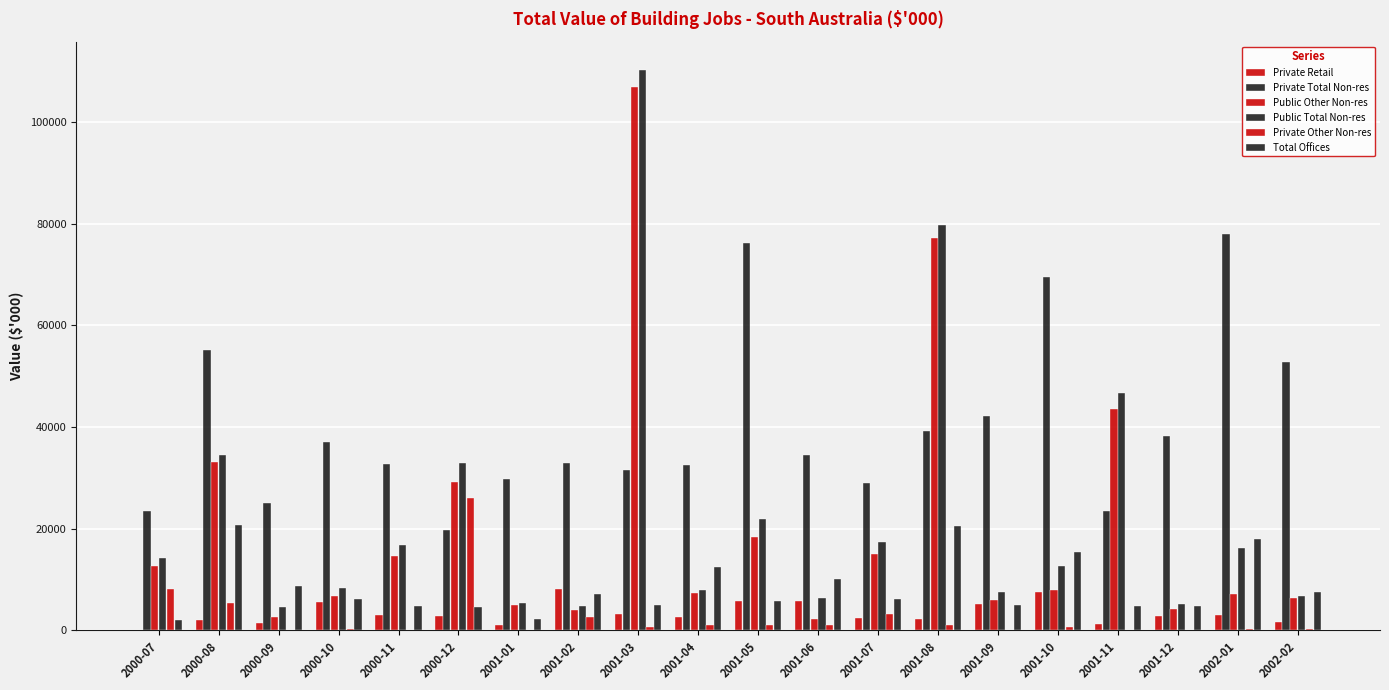

Count the number of categories in the chart.

20